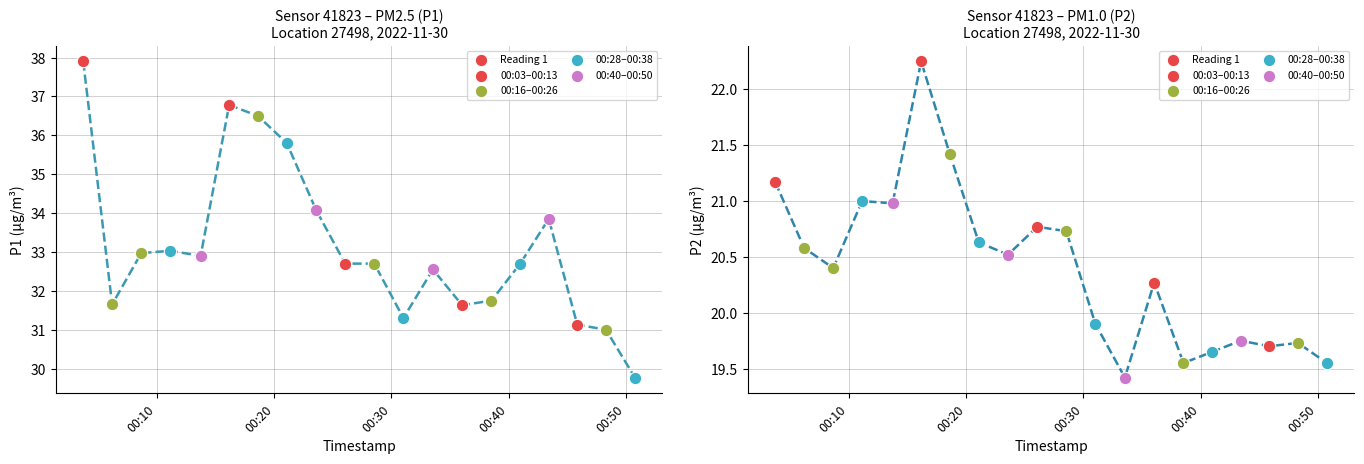

At how many categories does at least one series exceed 22?

20